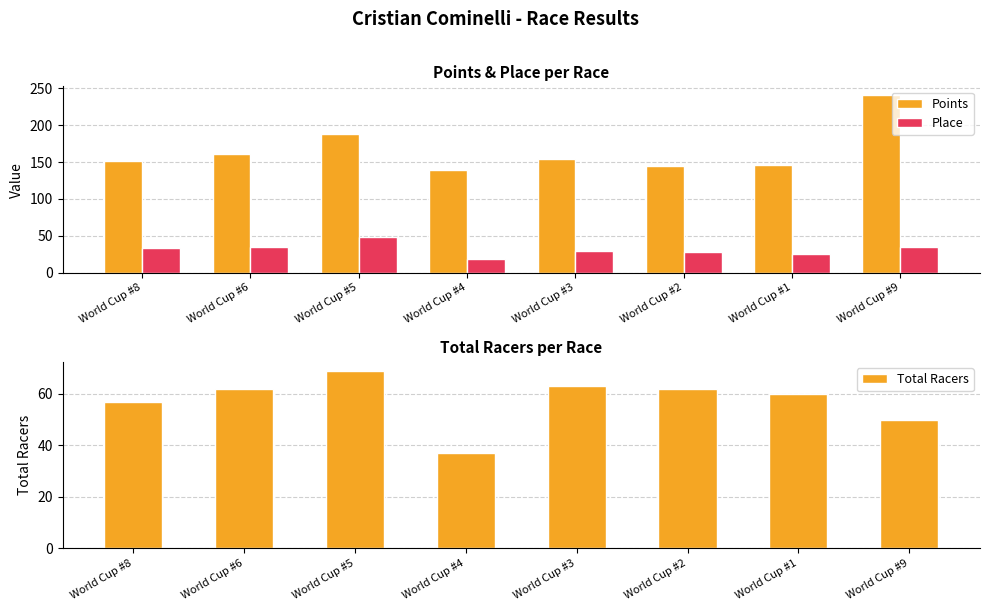

How many distinct data groups are displayed?

3